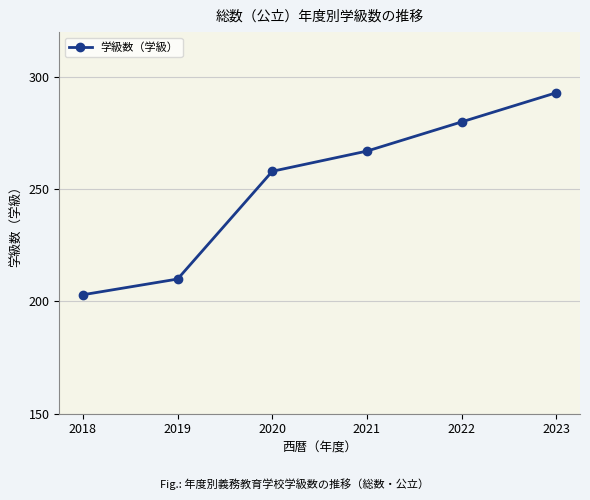

True or false: there are more than 1 points higher than both neighbors.

False